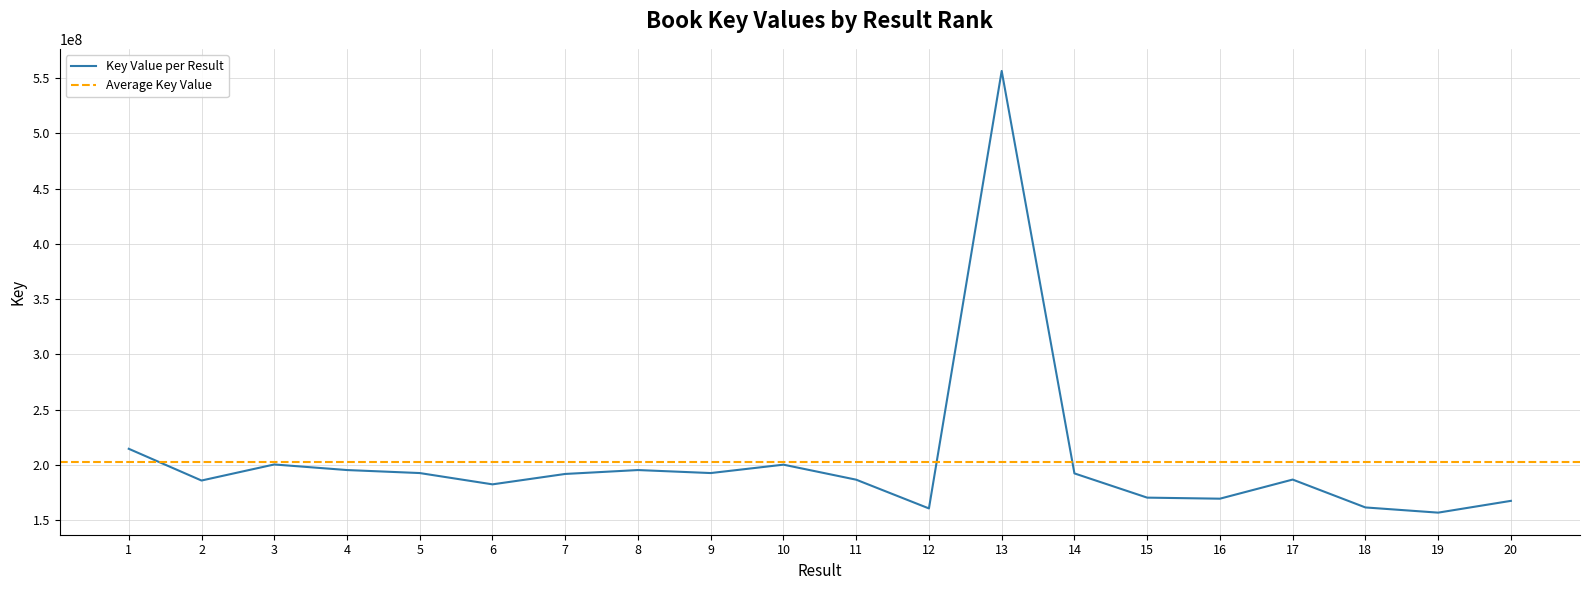

What is the average value?

203060375